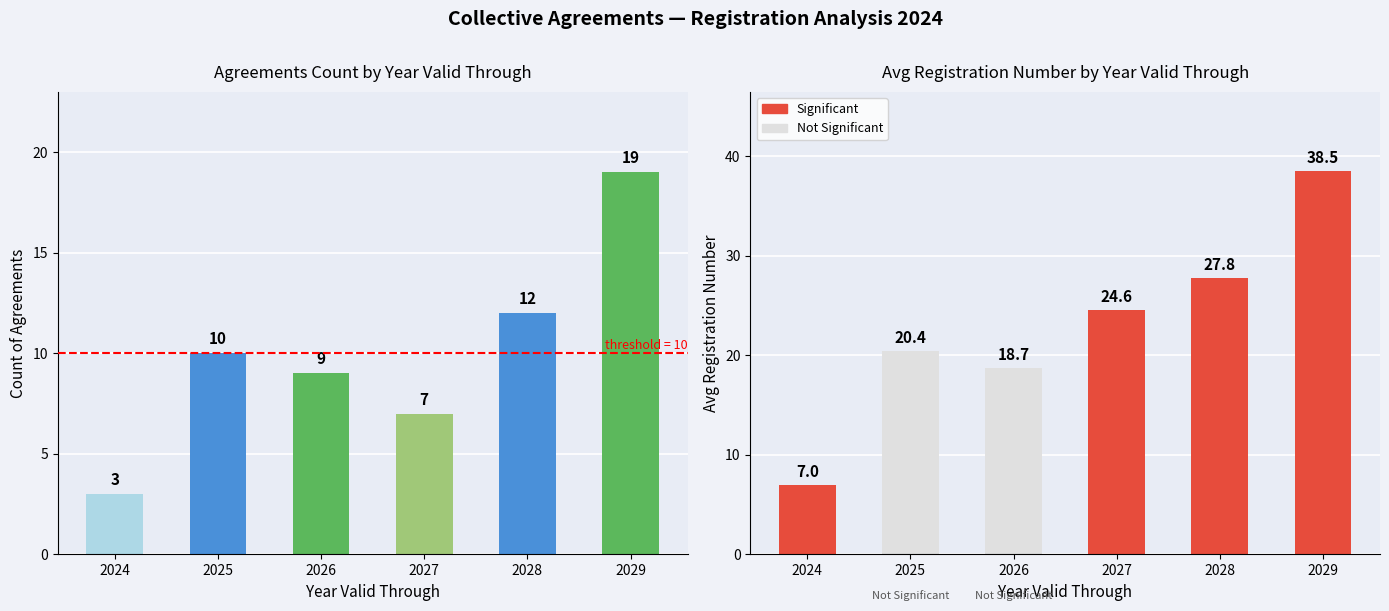

At how many categories does at least one series exceed 16?

5